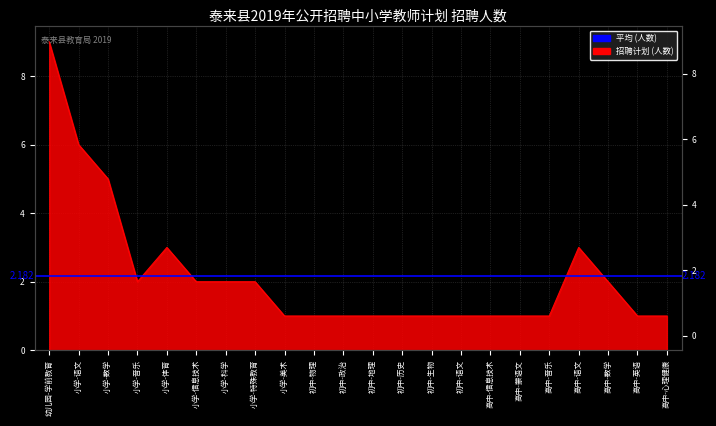

What is the ratio of the value at 小学-体育 to the value at 高中-语文?

1.0